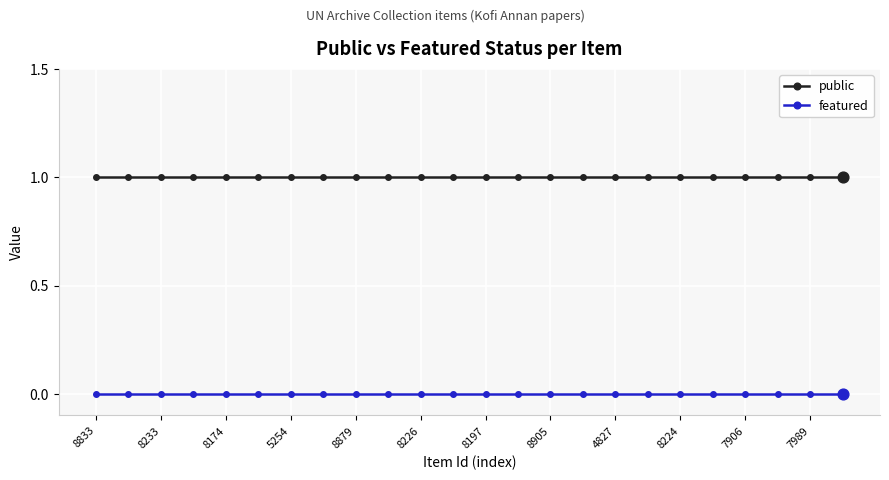

True or false: public and featured cross at least once.

False